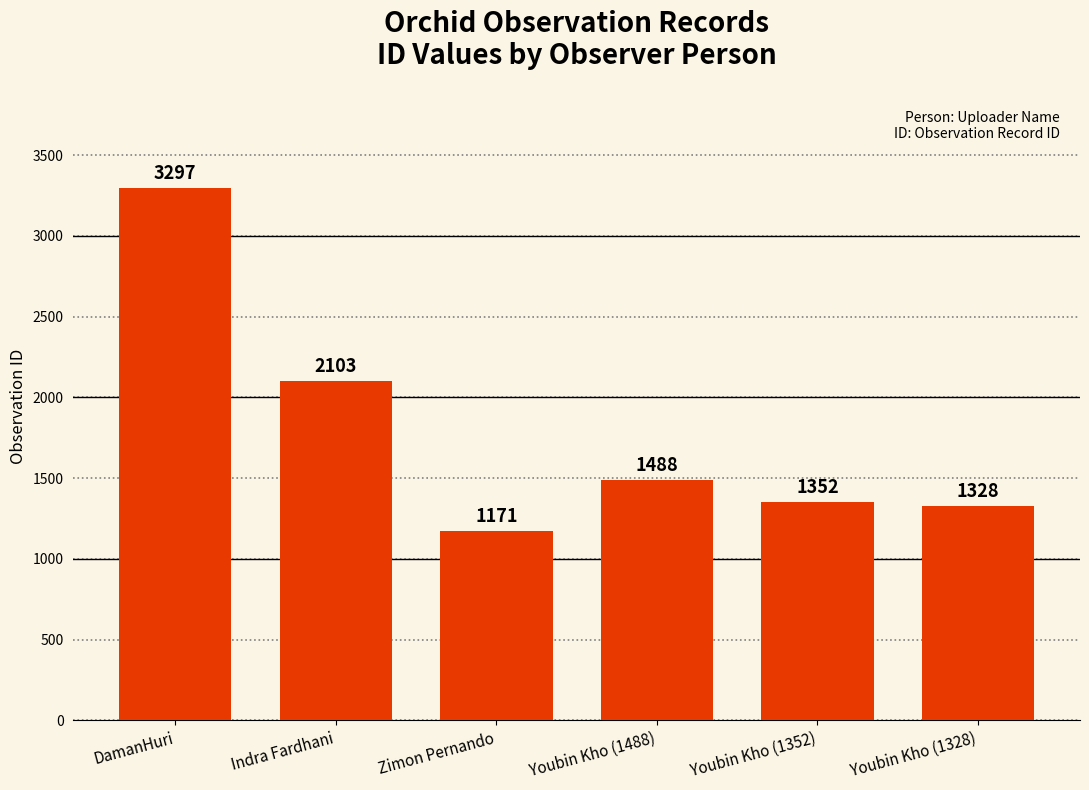

What is the ratio of the value at Zimon Pernando to the value at DamanHuri?

0.4